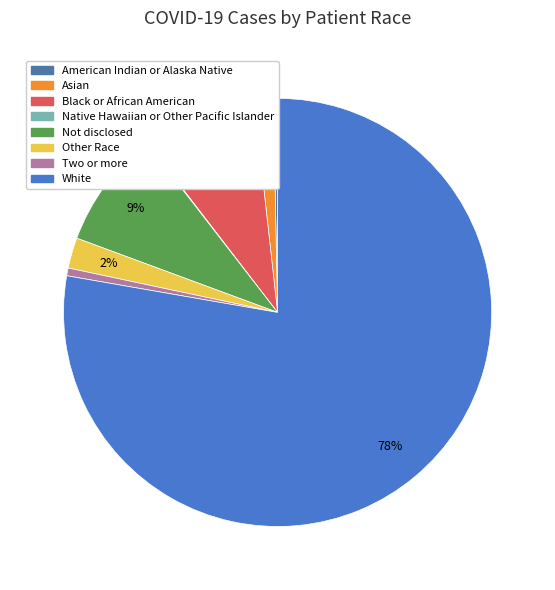

Which slice is the largest?

White